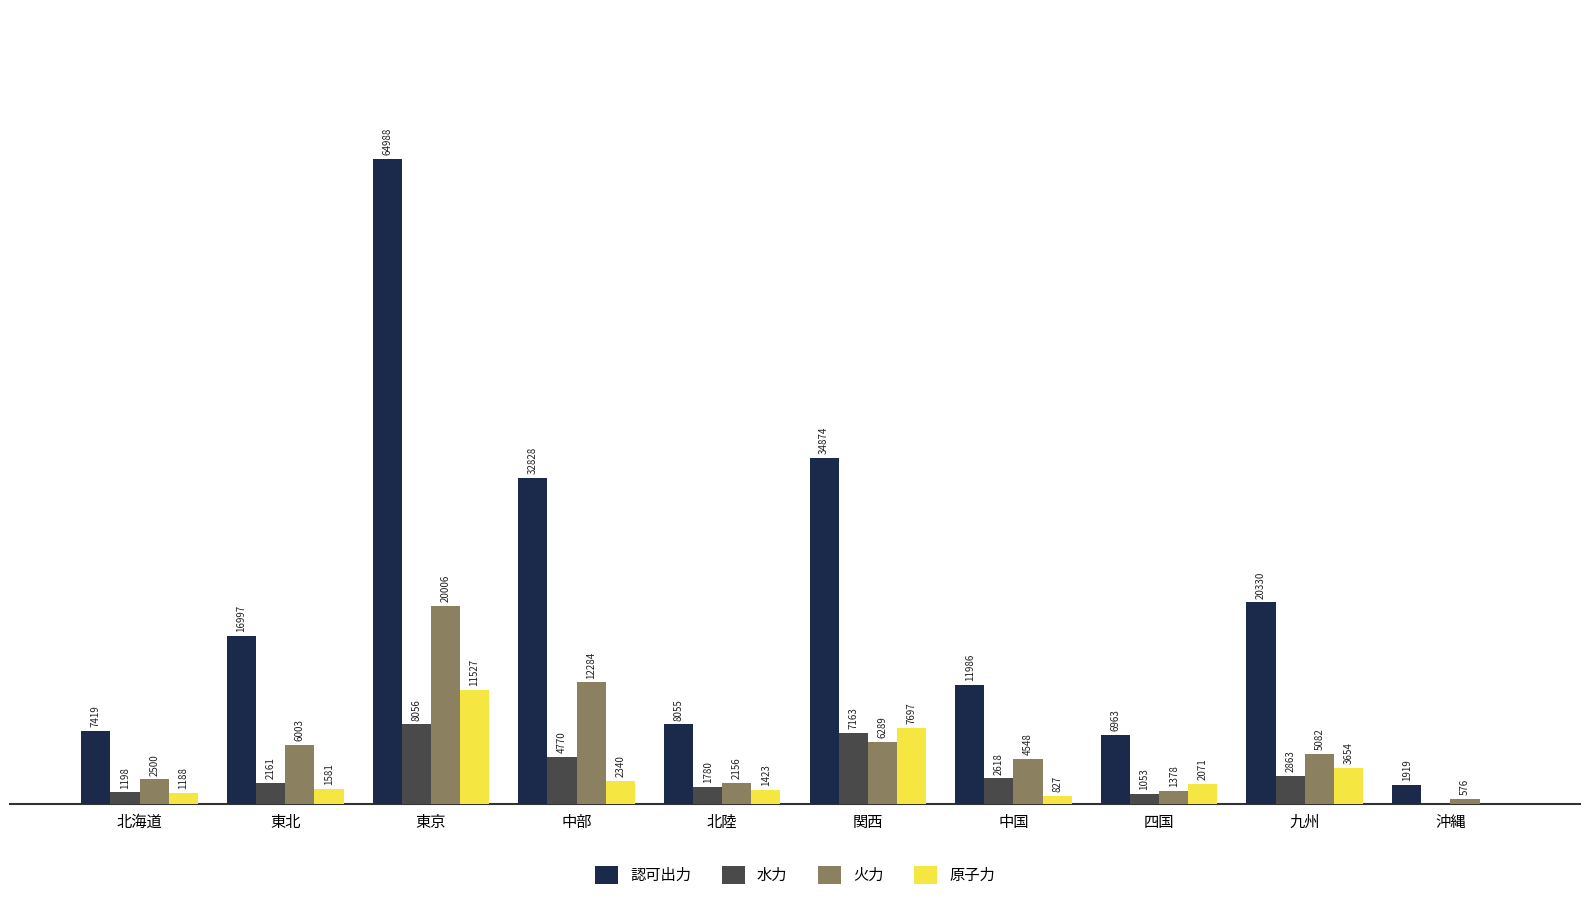

Between 関西 and 四国, which series saw the biggest shift?

認可出力